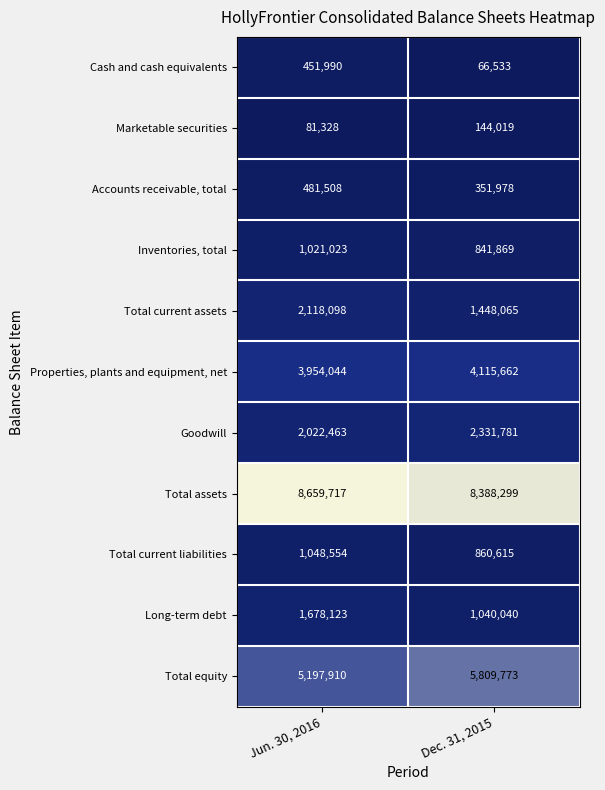

Where is Cash and cash equivalents nearest to the value 259261?

Dec. 31, 2015